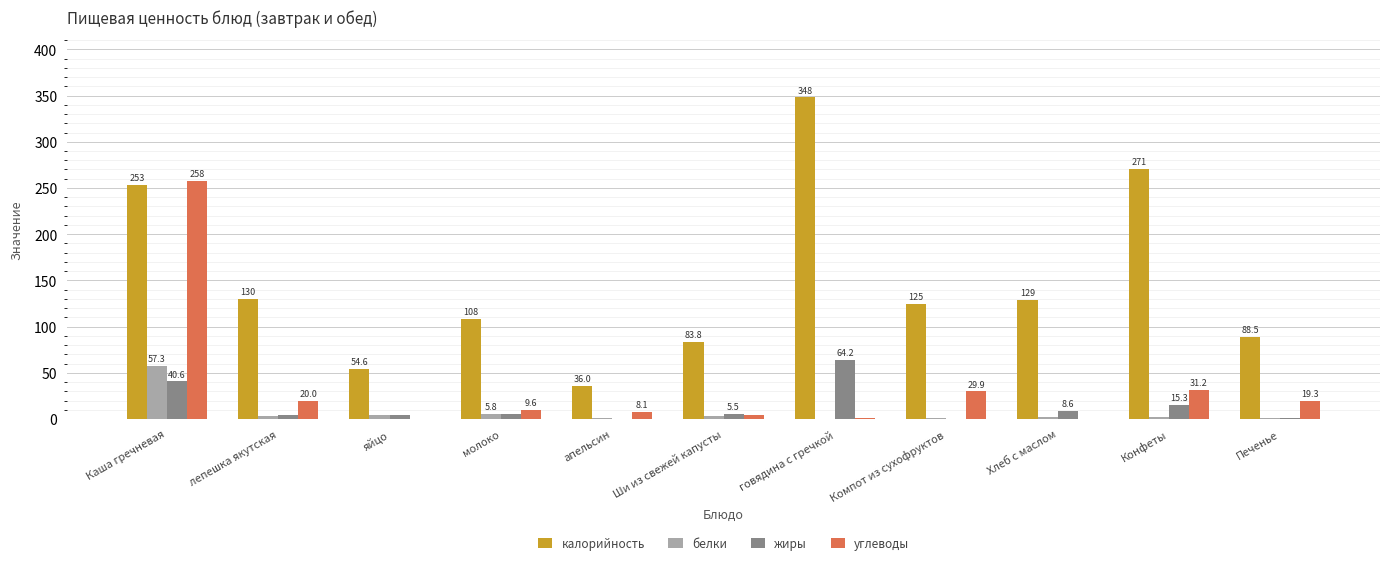

How many groups of bars are there?

11